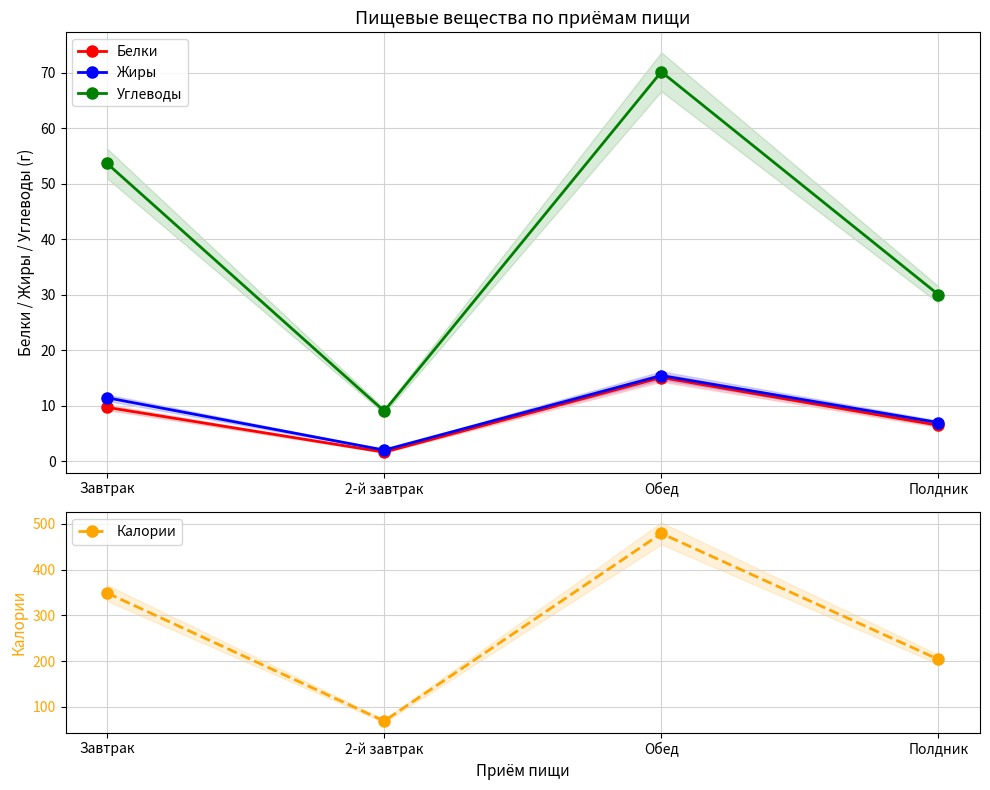

What position from the left is Обед?

3